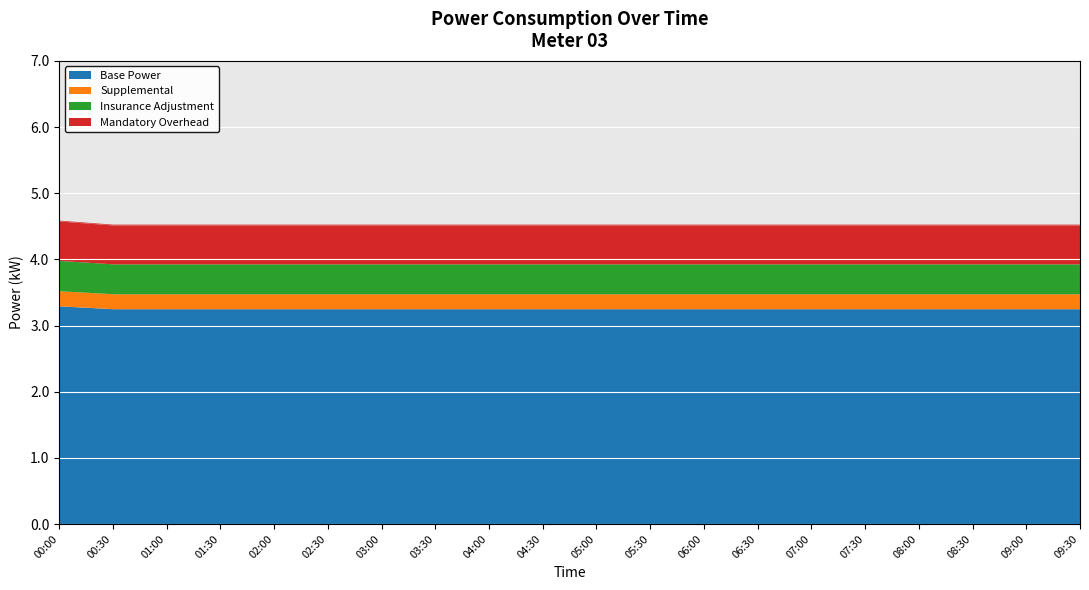

What is the label of the 17th point from the left?

08:00